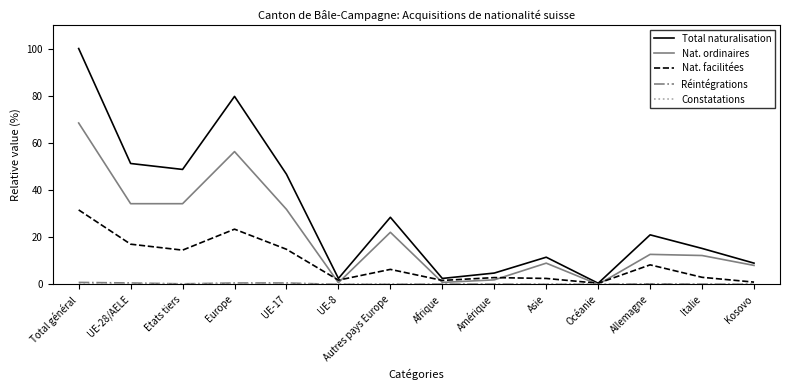

At how many categories does at least one series exceed 1?

13